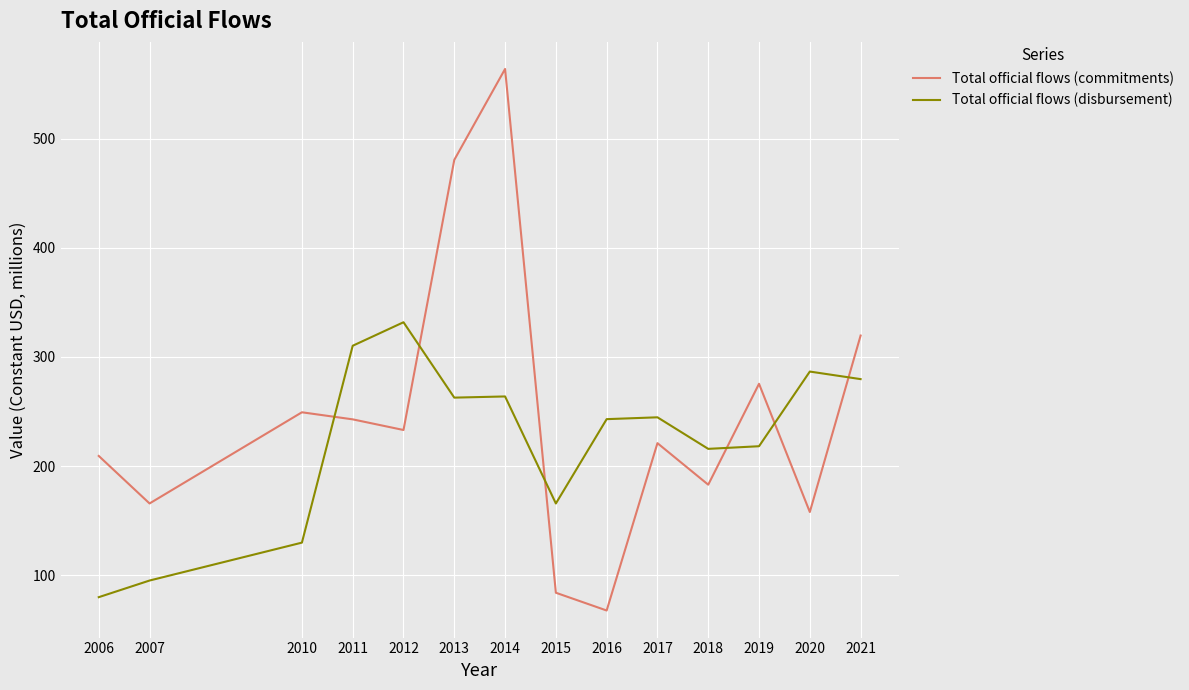

Rank the series by their average value, from lowest to highest.

Total official flows (disbursement), Total official flows (commitments)